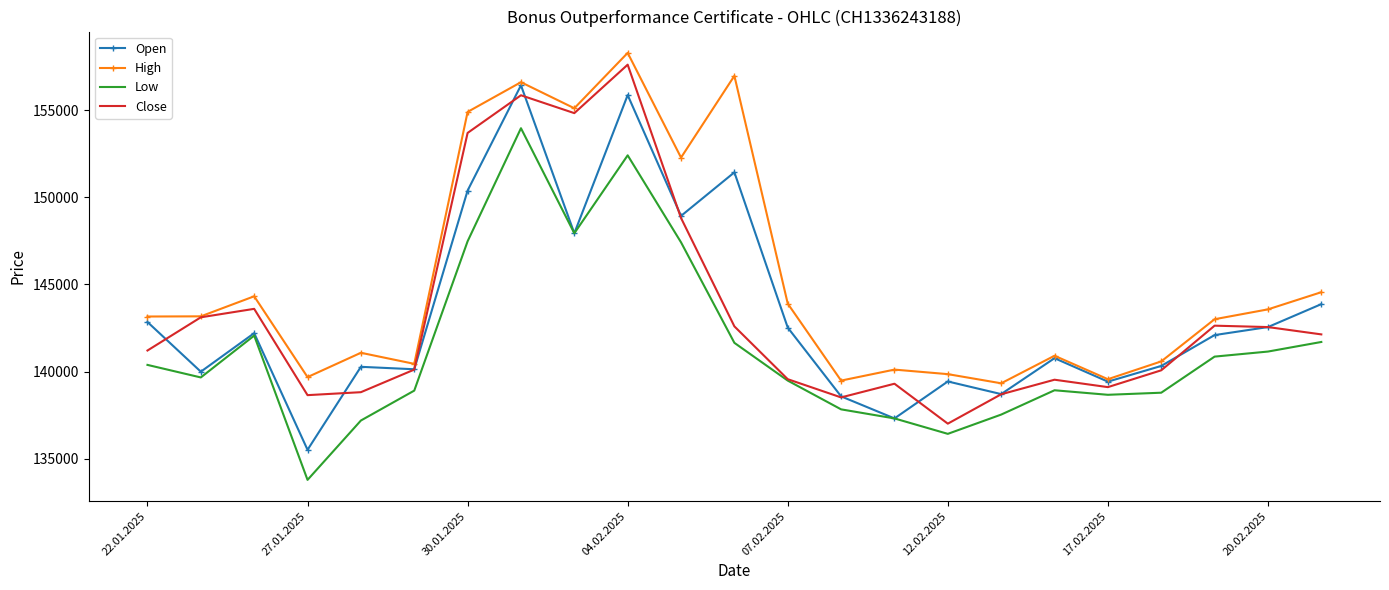

True or false: Low and High intersect in this chart.

False